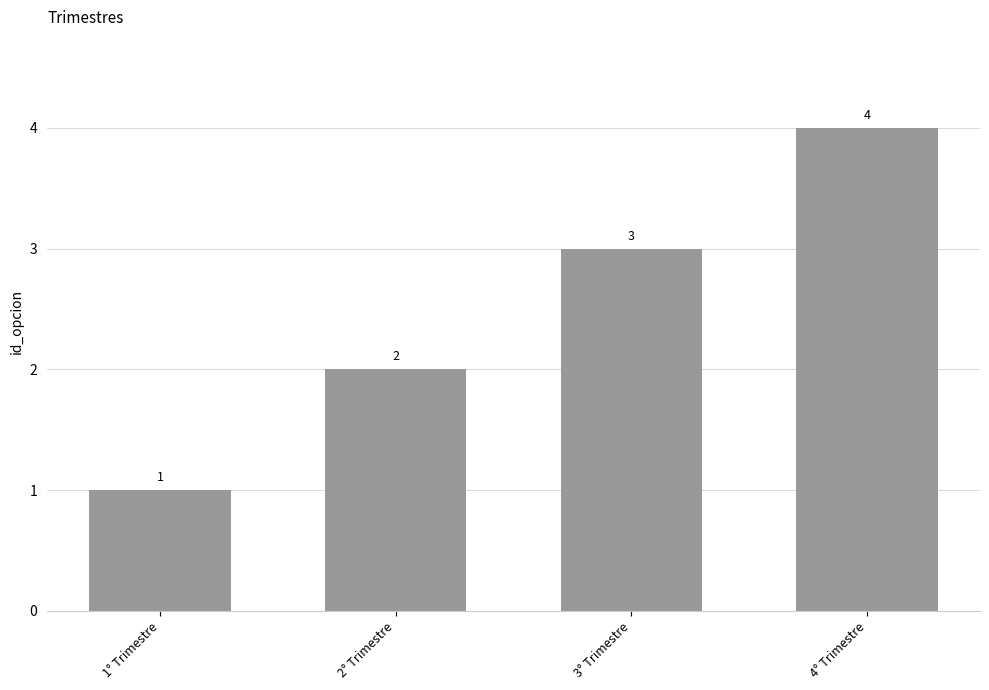

What is the approximate value at 3° Trimestre?

3